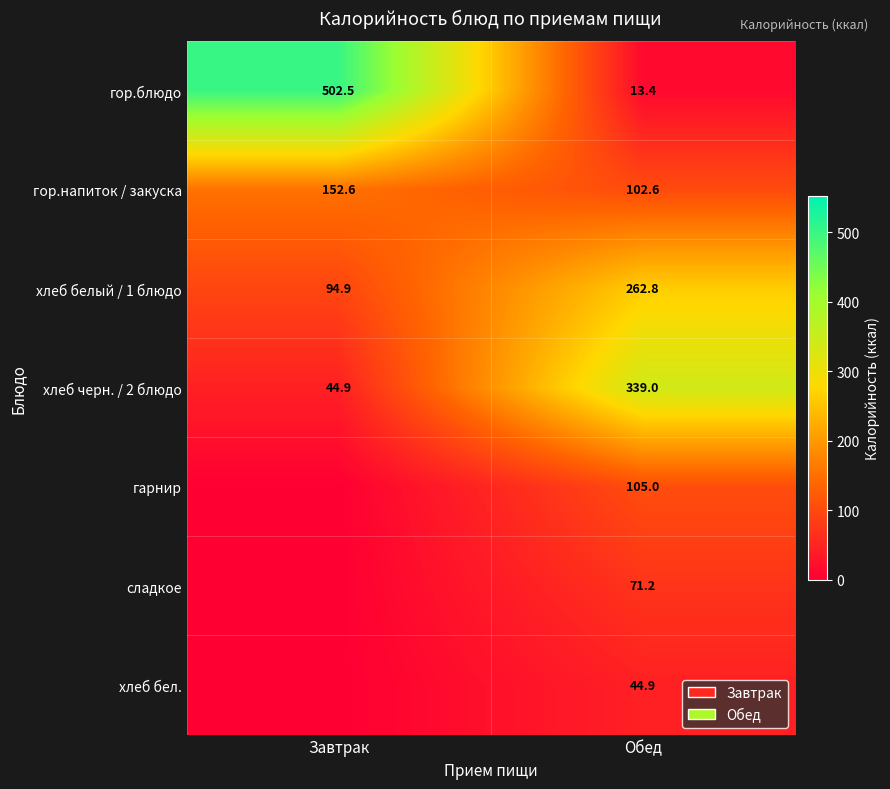

The гор.блюдо series shows 502.5 at Завтрак. True or false?

True